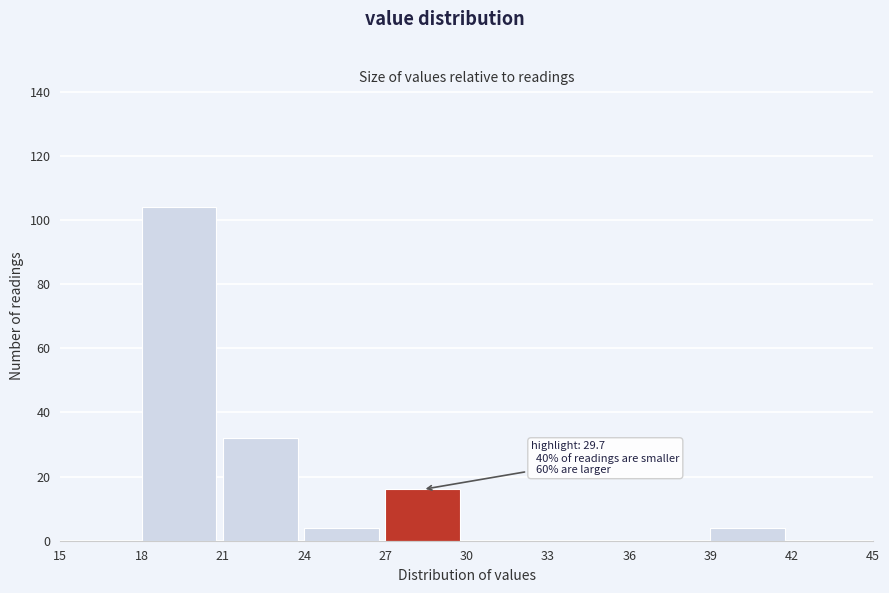

Over which range of the x-axis is the bar tallest?

18 to 21